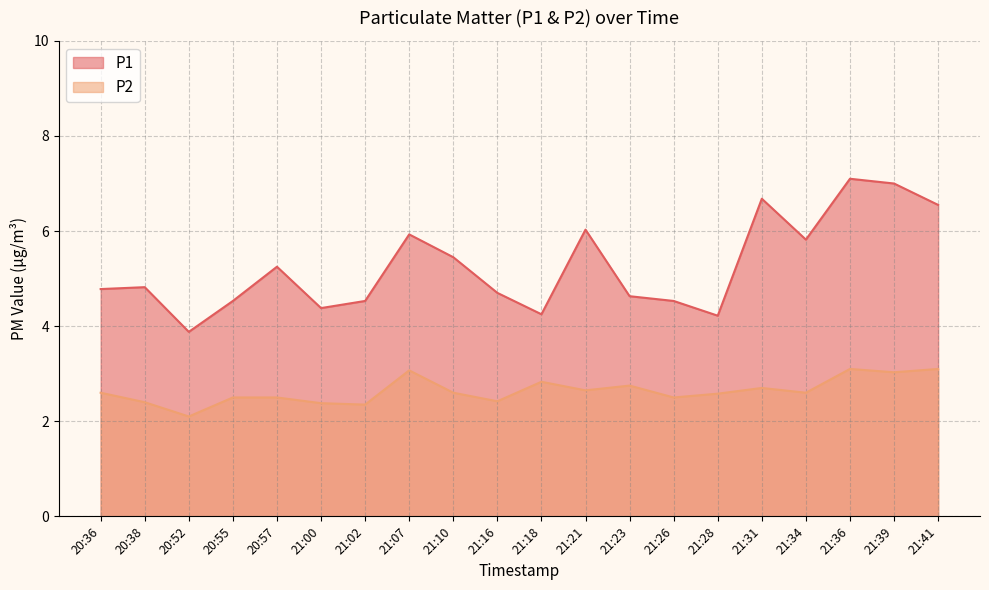

What is the minimum value for P1?

3.9